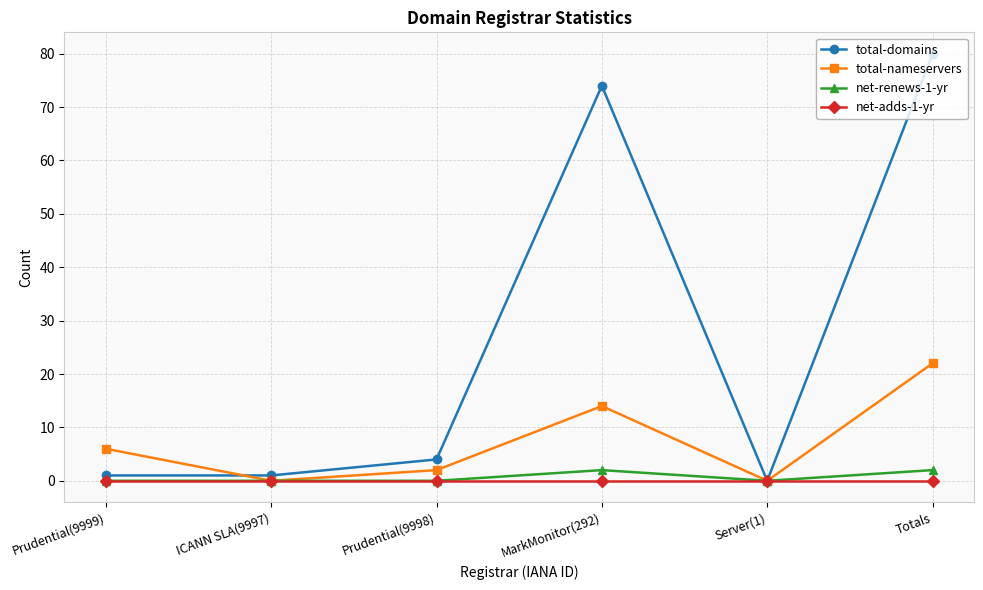

True or false: total-domains has a value of 80 at Totals.

True